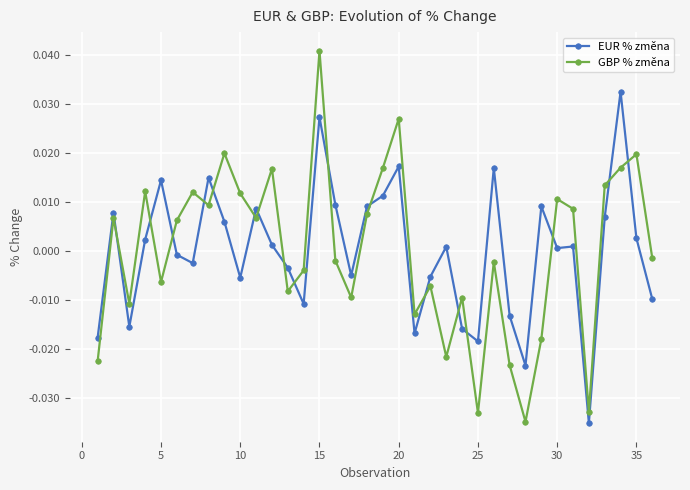

Which series has the widest spread of values?

GBP % změna